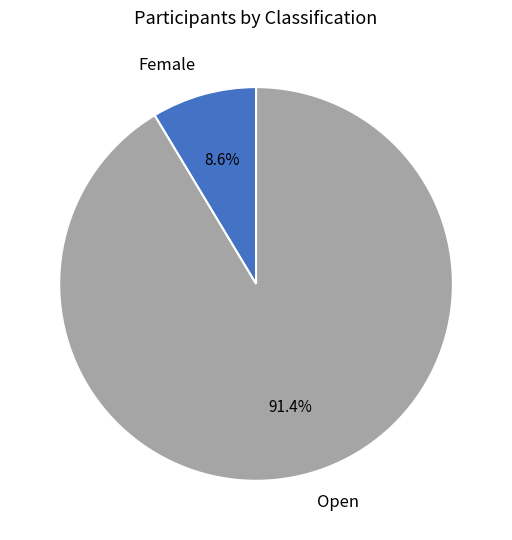

What percentage is the Open slice, to the nearest percent?

91%